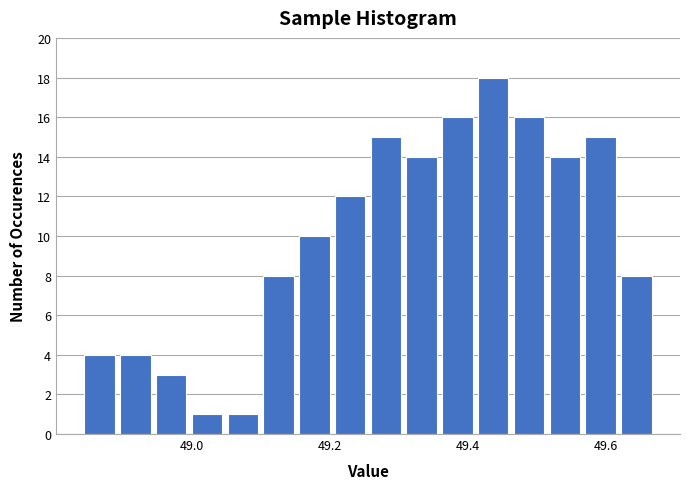

Read against the x-axis, roughly where is the centre of the tallest bar?

49.44